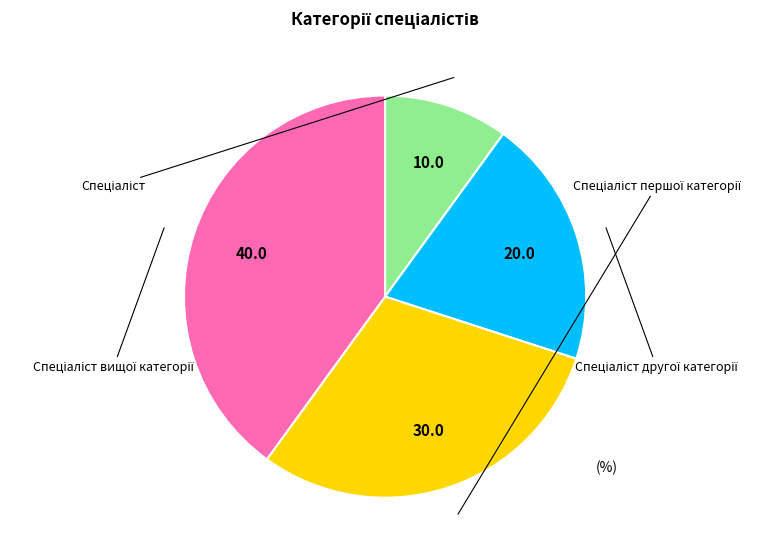

What percentage is the Спеціаліст вищої категорії slice, to the nearest percent?

40%